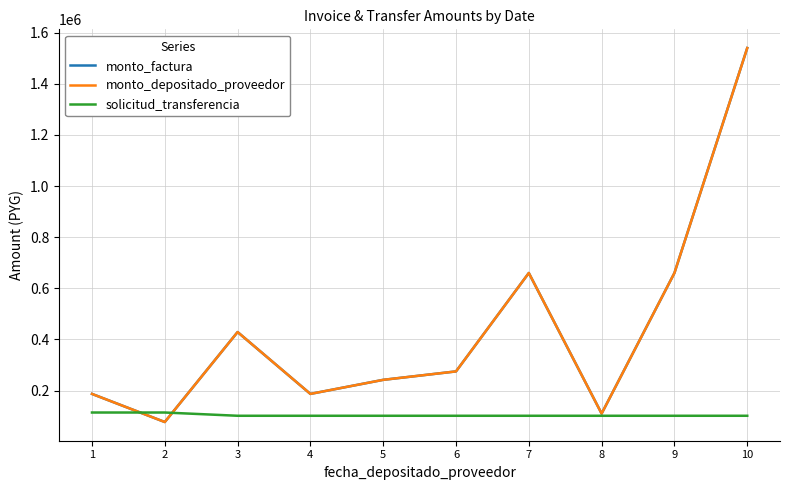

Between 8 and 7, which is larger?

7